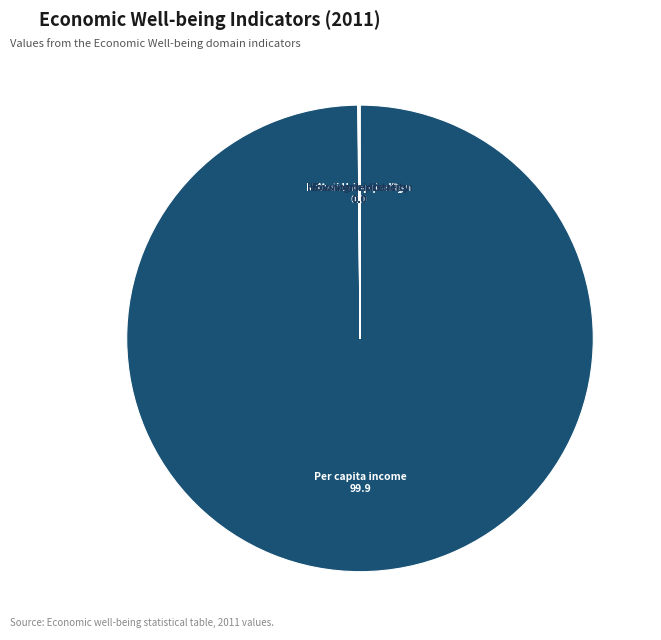

How many segments does this pie chart have?

7